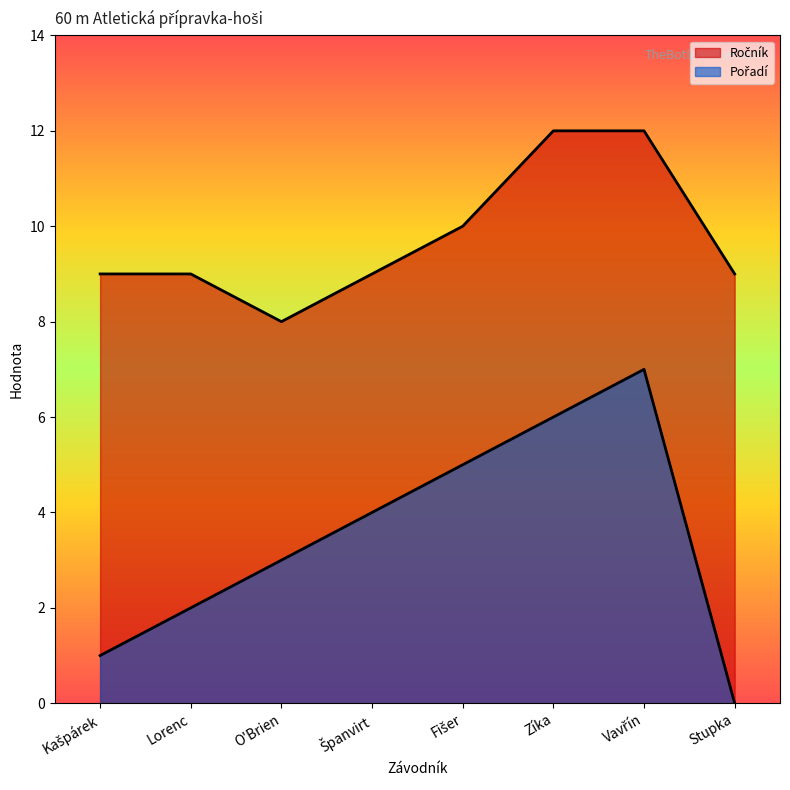

Reading right to left, extract all data points from this chart.

Ročník: 9	12	12	10	9	8	9	9
Pořadí: 0	7	6	5	4	3	2	1